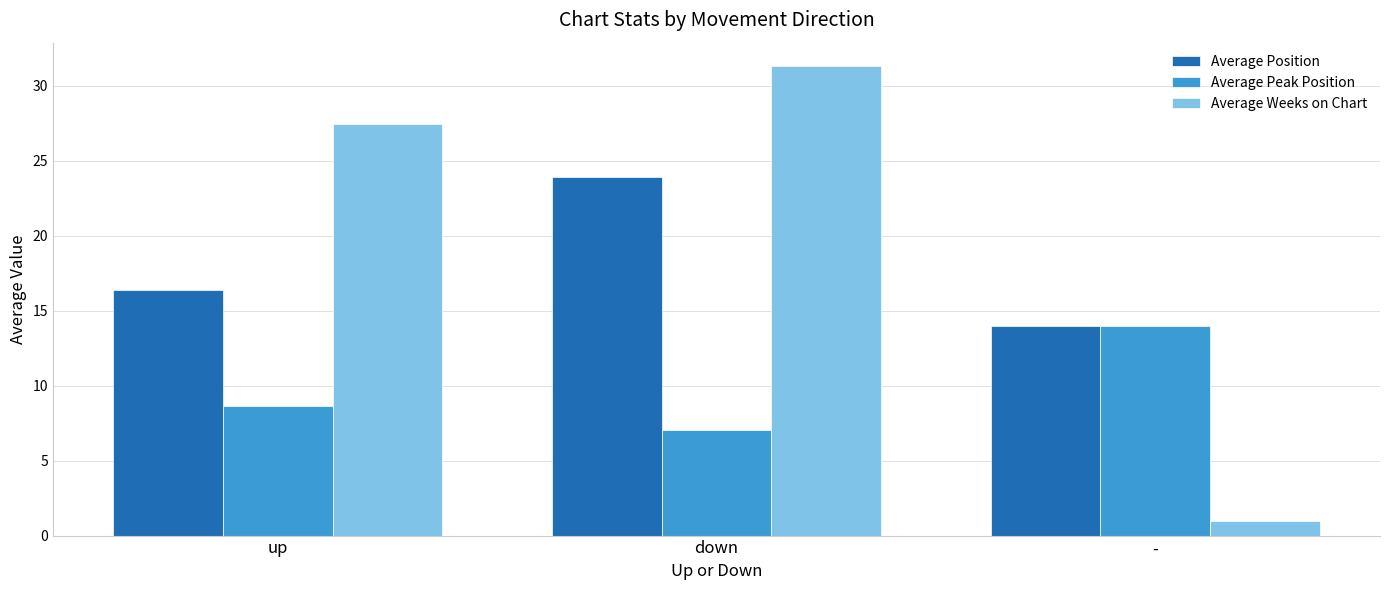

The value of Average Position at up is 16.4. True or false?

True